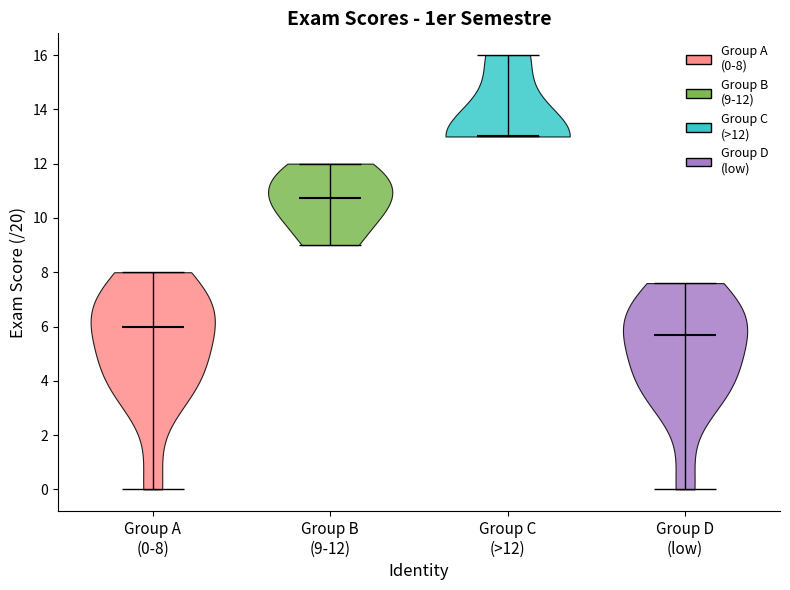

Which violin has the lowest median line?

Group D (low)